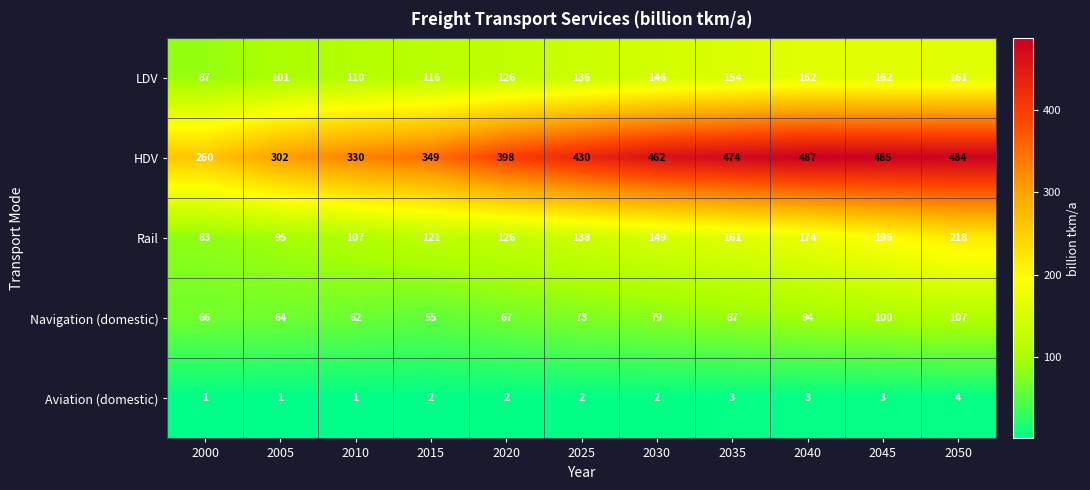

Rank the series at 2010 from highest to lowest value.

HDV, LDV, Rail, Navigation (domestic), Aviation (domestic)